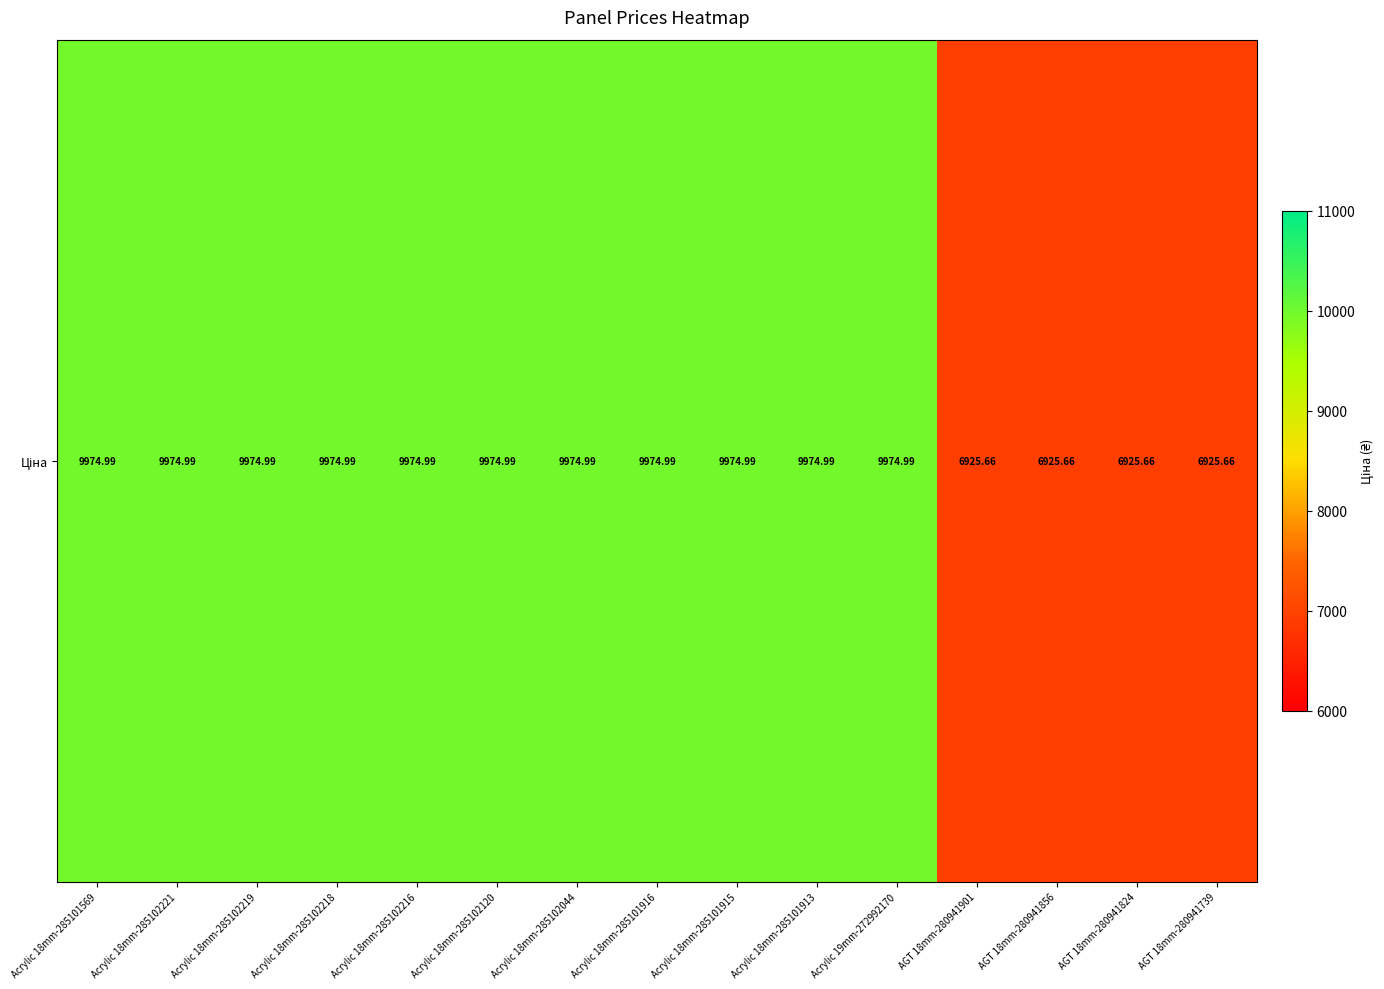

At which category does the chart reach its peak across all series?

Acrylic 18mm-285101569